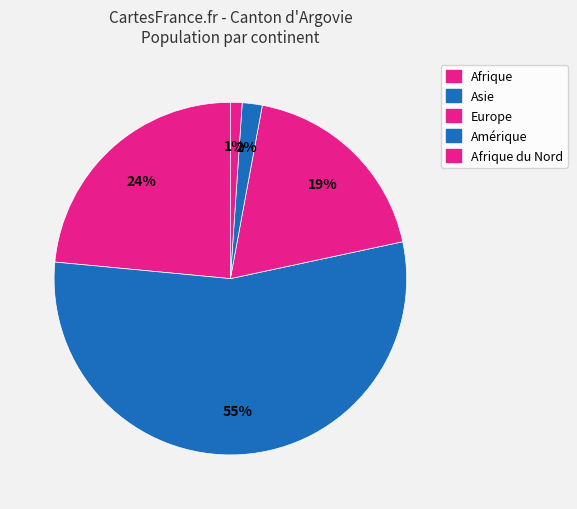

Count the number of slices in the pie.

5